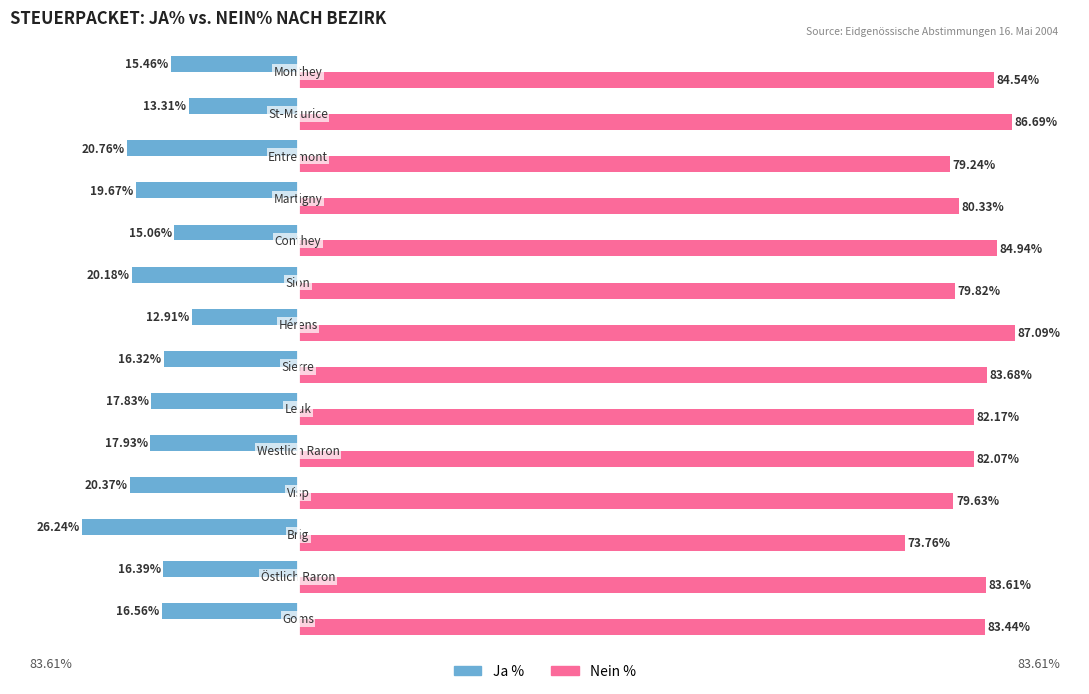

Which series has the largest total across all categories?

Nein %